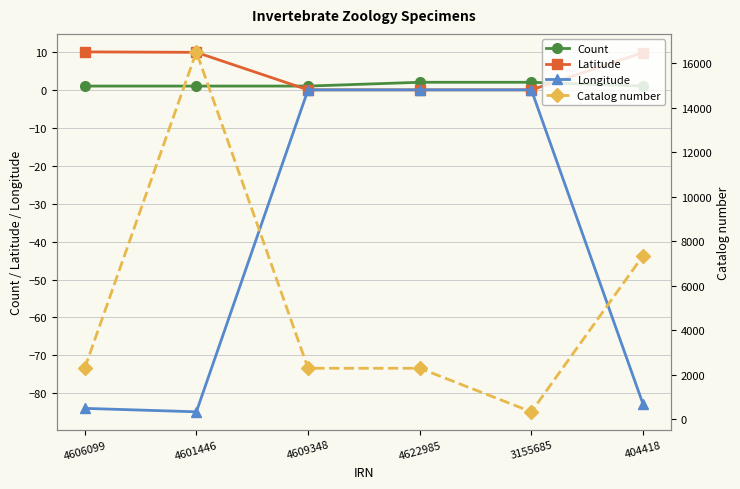

How many positive values does the Latitude series have?

3